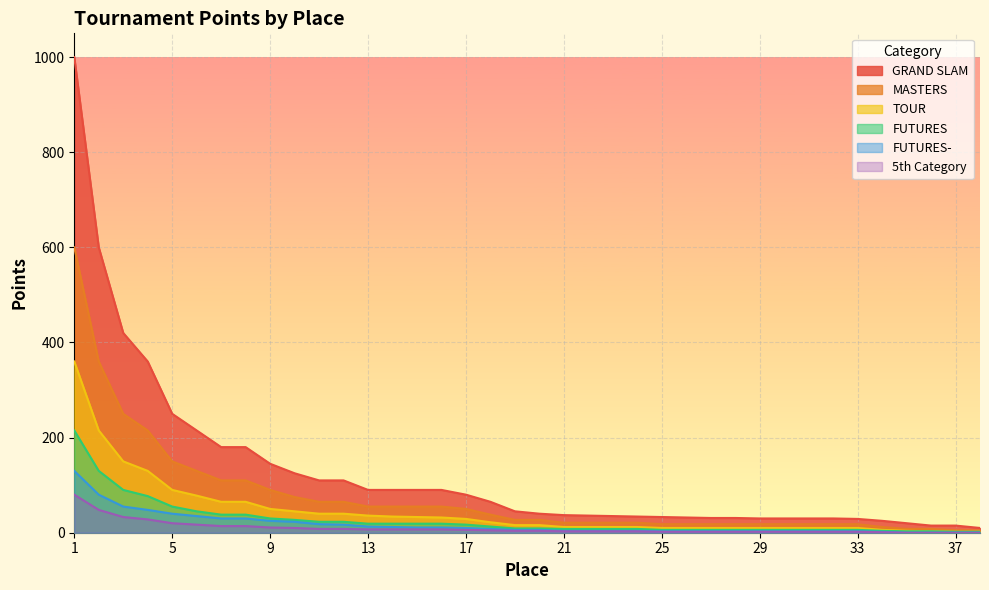

True or false: MASTERS has more than 0 interior local peaks.

False